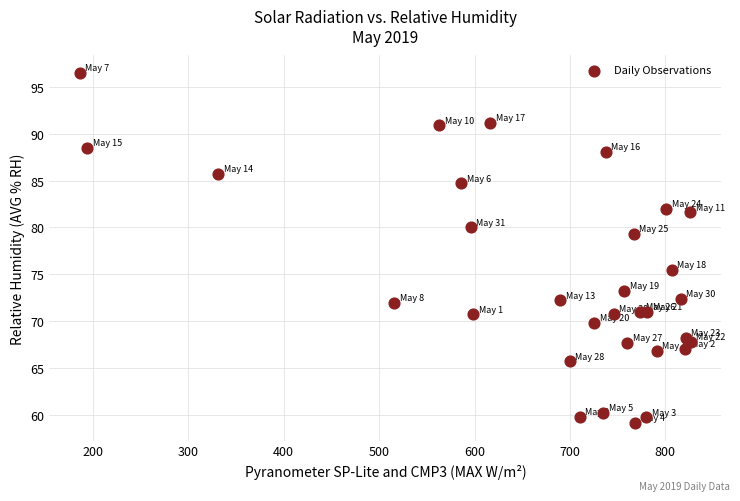

What Y value in the scatter plot is closest to 77?

75.5